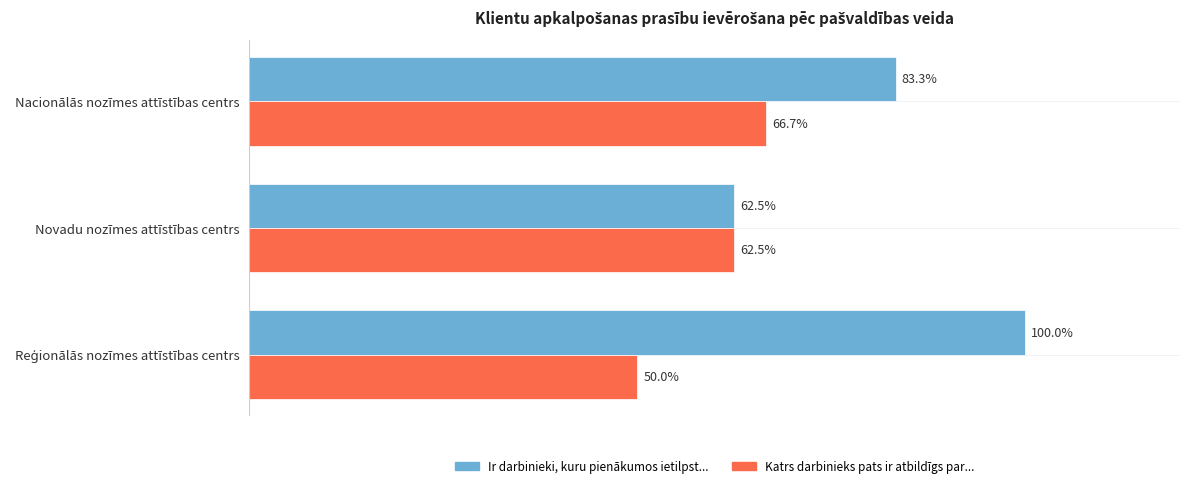

List the series in order of their peak value, lowest first.

Katrs darbinieks pats ir atbildīgs par..., Ir darbinieki, kuru pienākumos ietilpst...